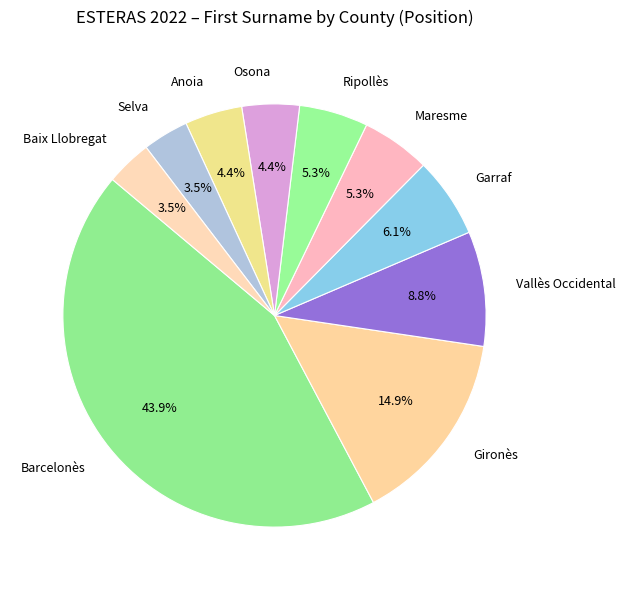

Which category has the biggest portion of the pie?

Barcelonès